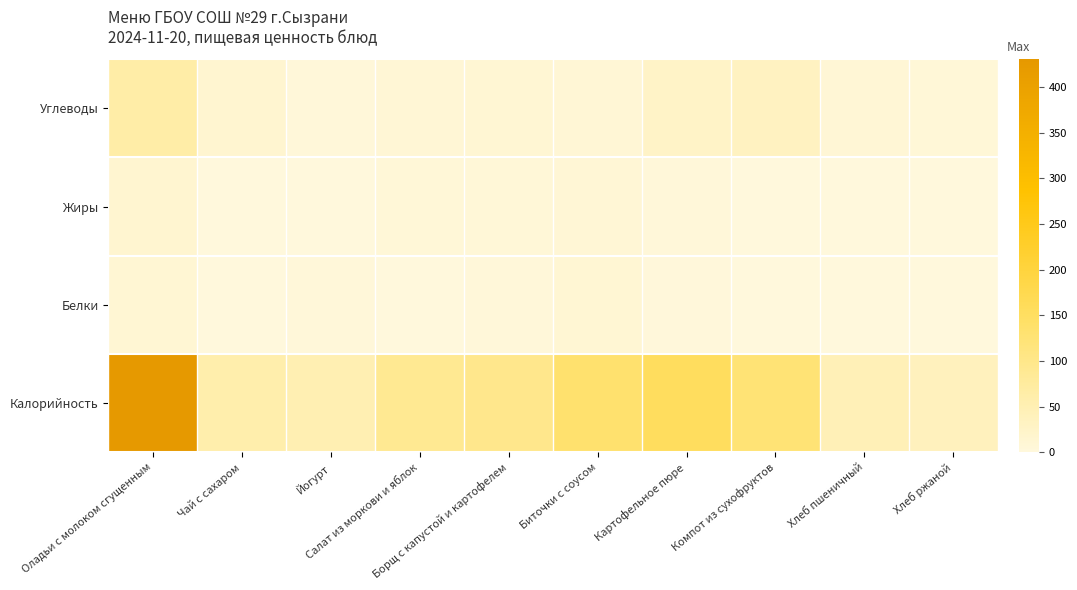

What is the total value across all series at Хлеб ржаной?

45.7